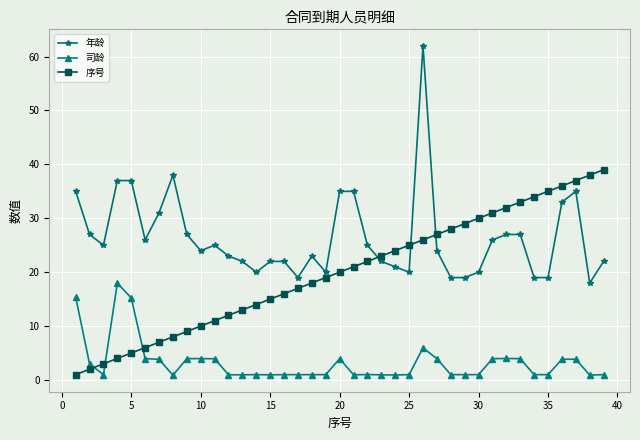

What is the lowest value of the 年龄 series?

18.0